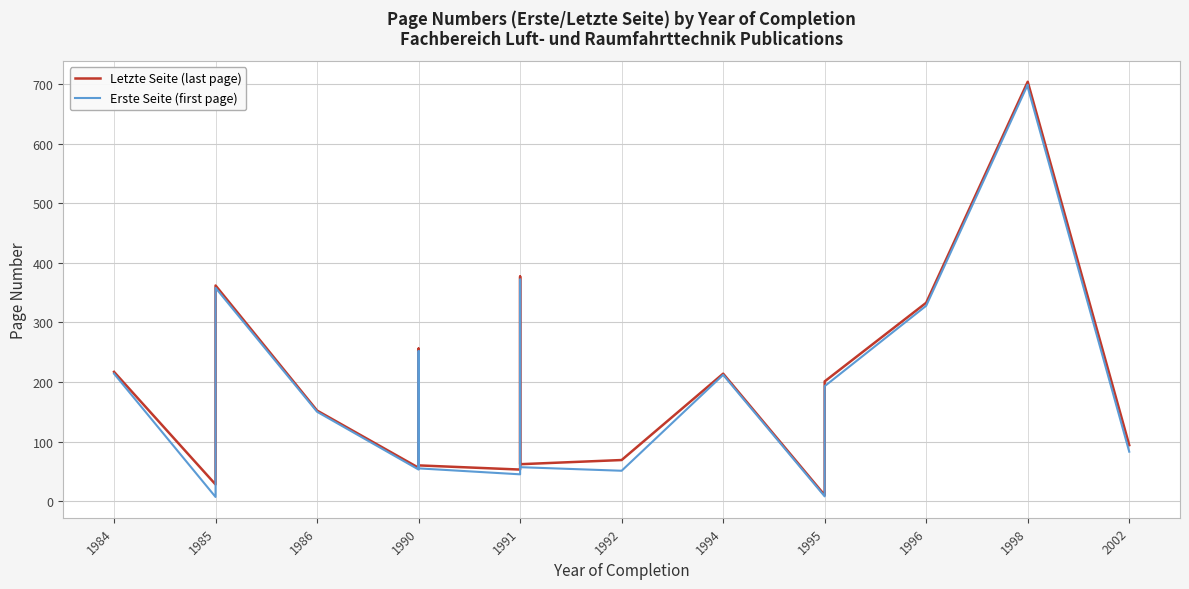

What are all the series names shown in the legend?

Letzte Seite (last page), Erste Seite (first page)